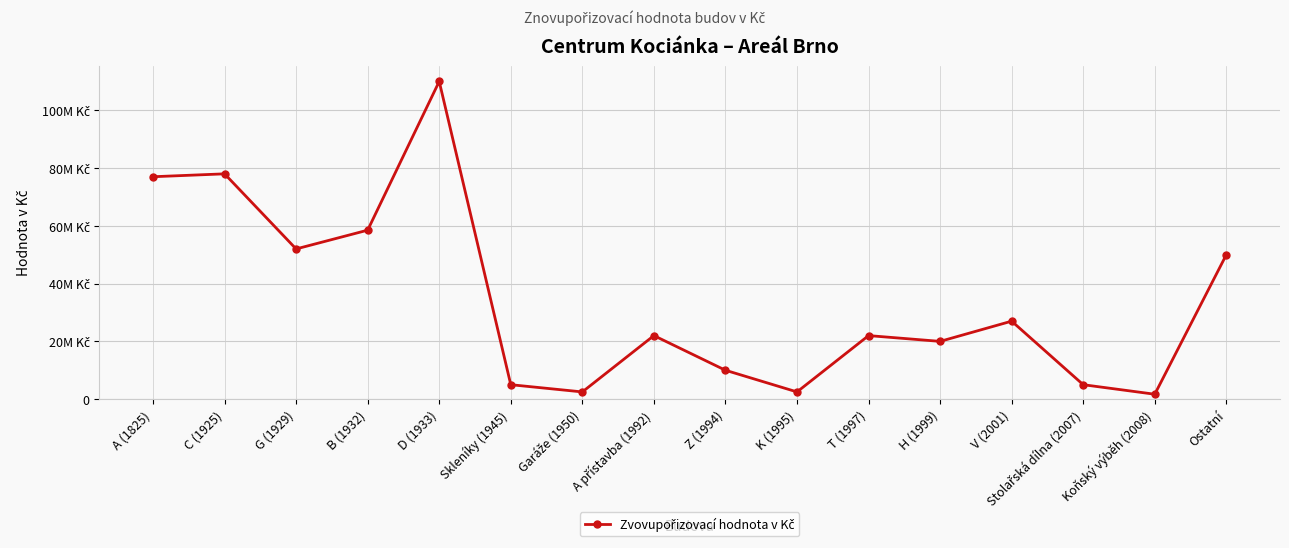

Count the number of data series in this chart.

1